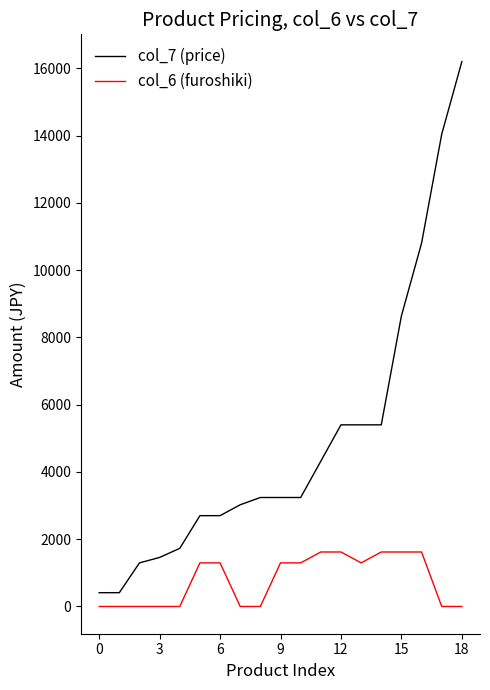

True or false: col_7 (price) and col_6 (furoshiki) cross at least once.

False